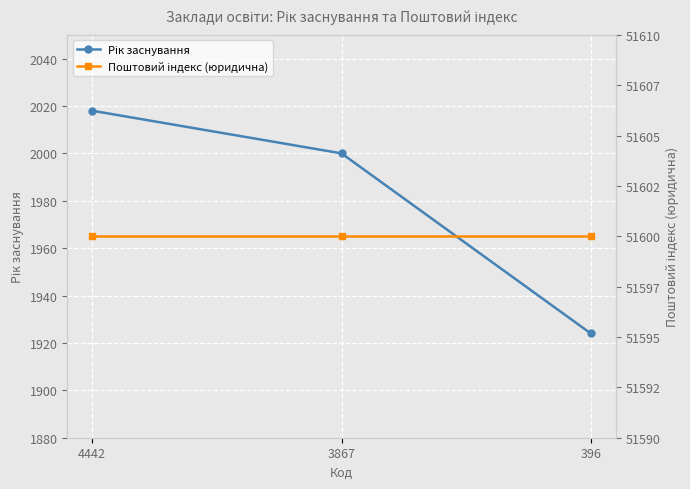

List the series in order of their overall mean, lowest first.

Рік заснування, Поштовий індекс (юридична)